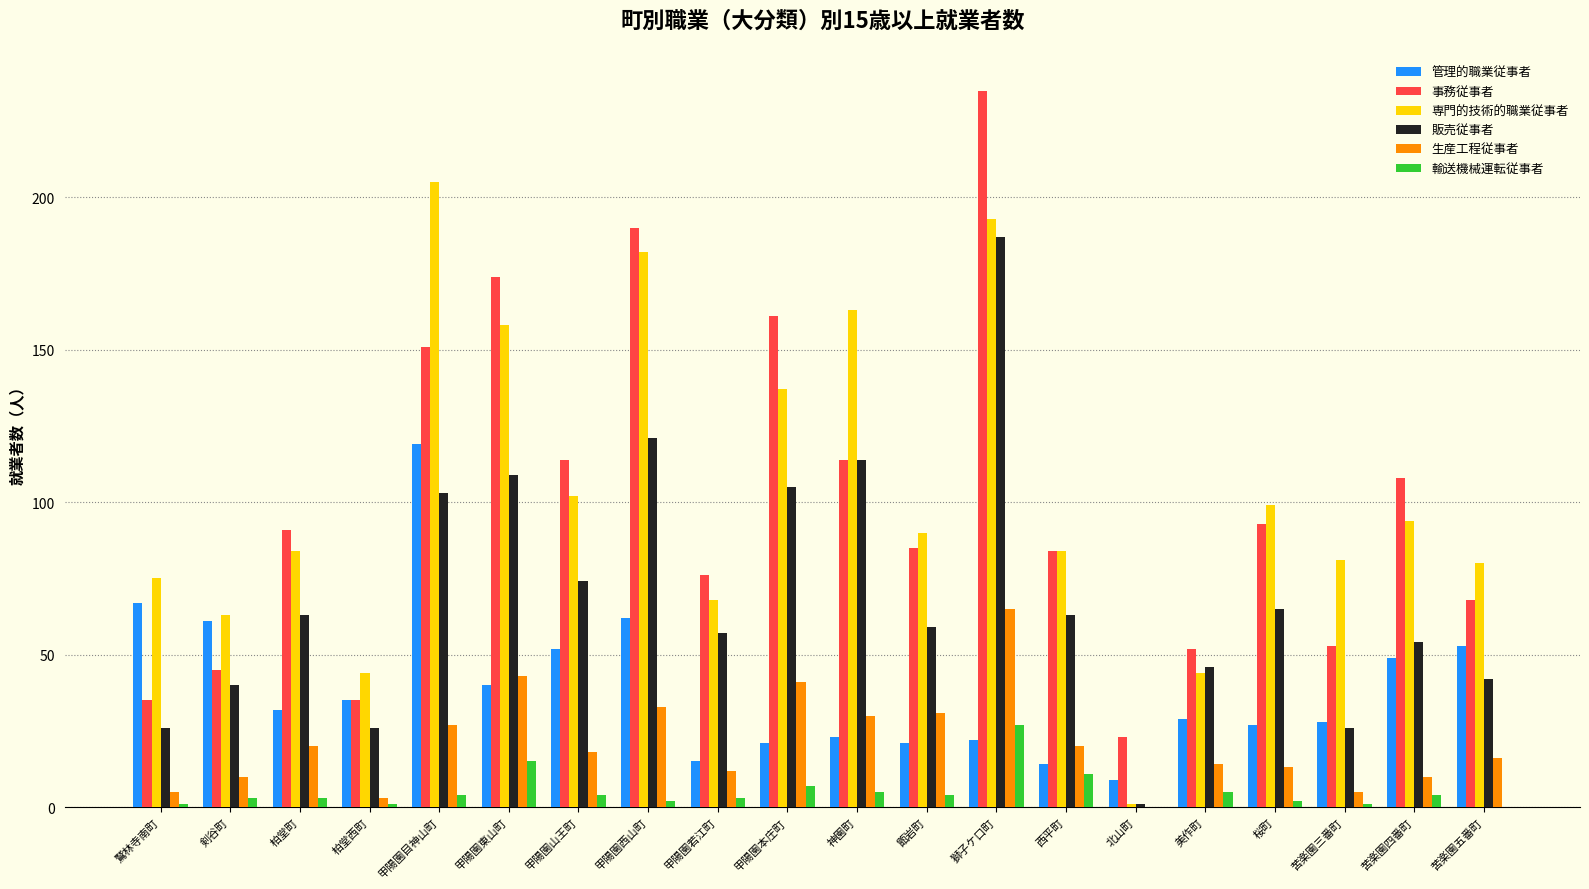

Between 剣谷町 and 苦楽園五番町, which series saw the biggest shift?

事務従事者